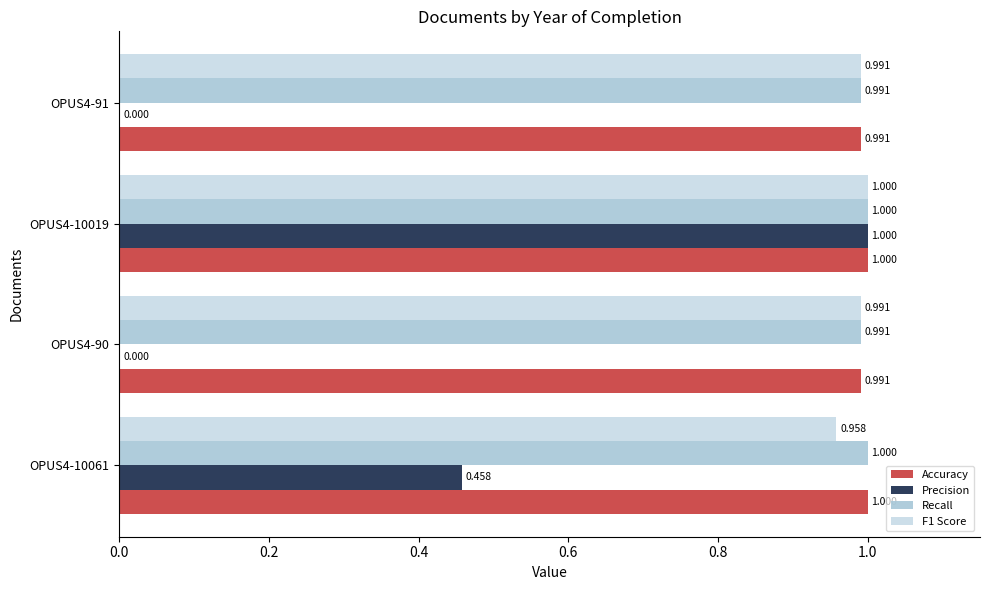

Which series changed the most between OPUS4-90 and OPUS4-10019?

Precision